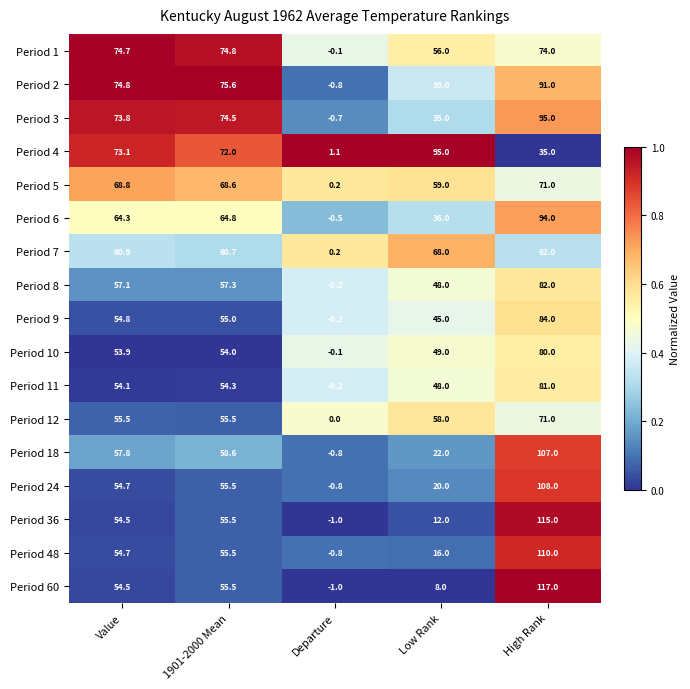

At how many categories does at least one series exceed 14?

4